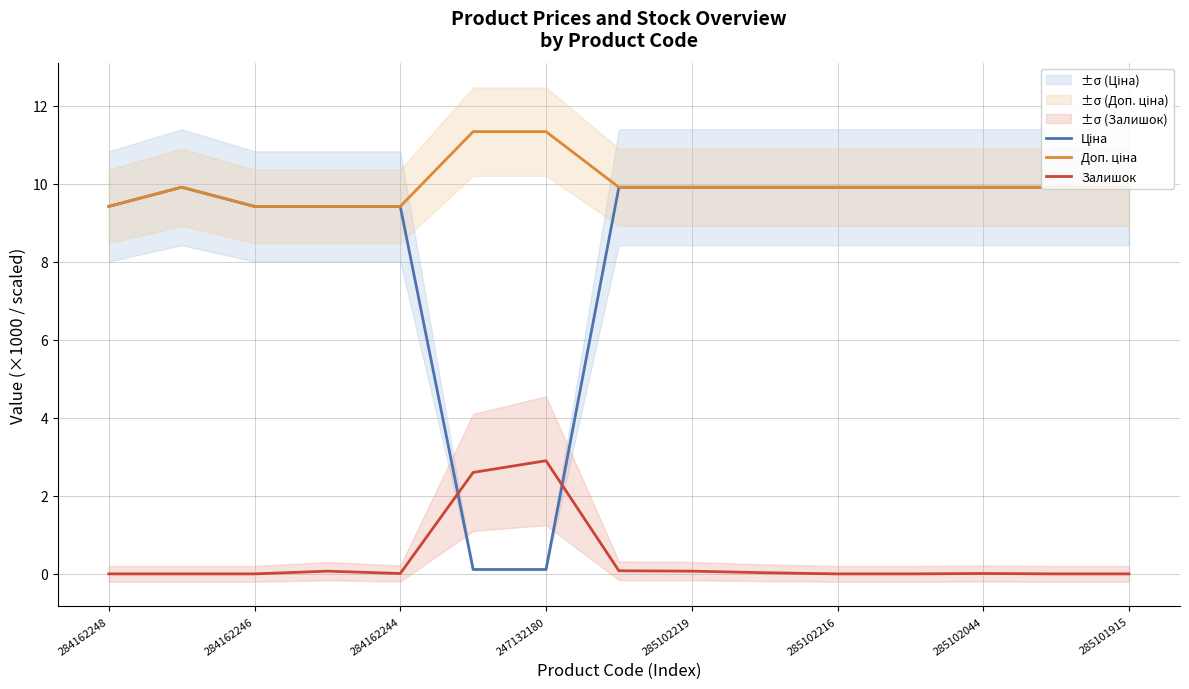

What is the highest value of the Залишок series?

2.9